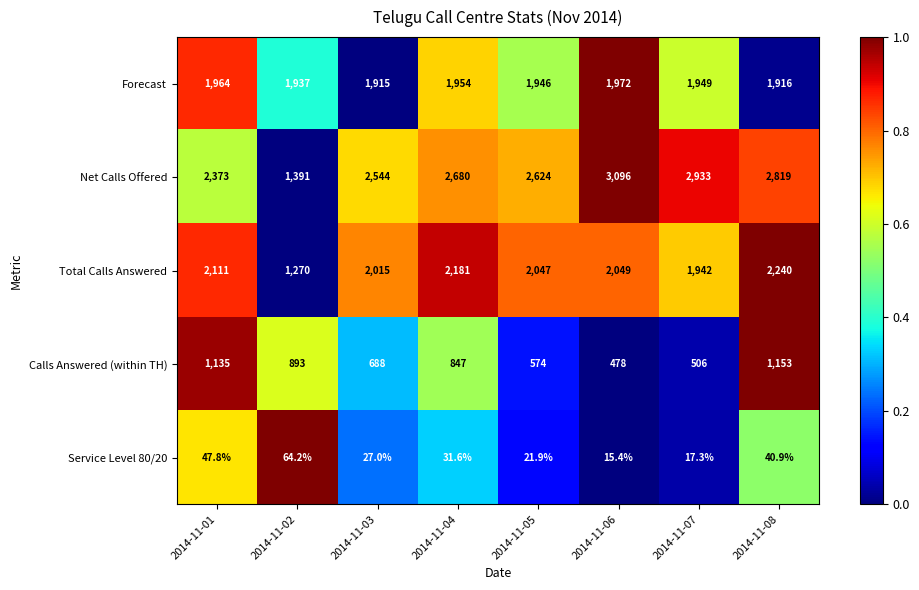

Between 2014-11-01 and 2014-11-08, which series saw the biggest shift?

Net Calls Offered